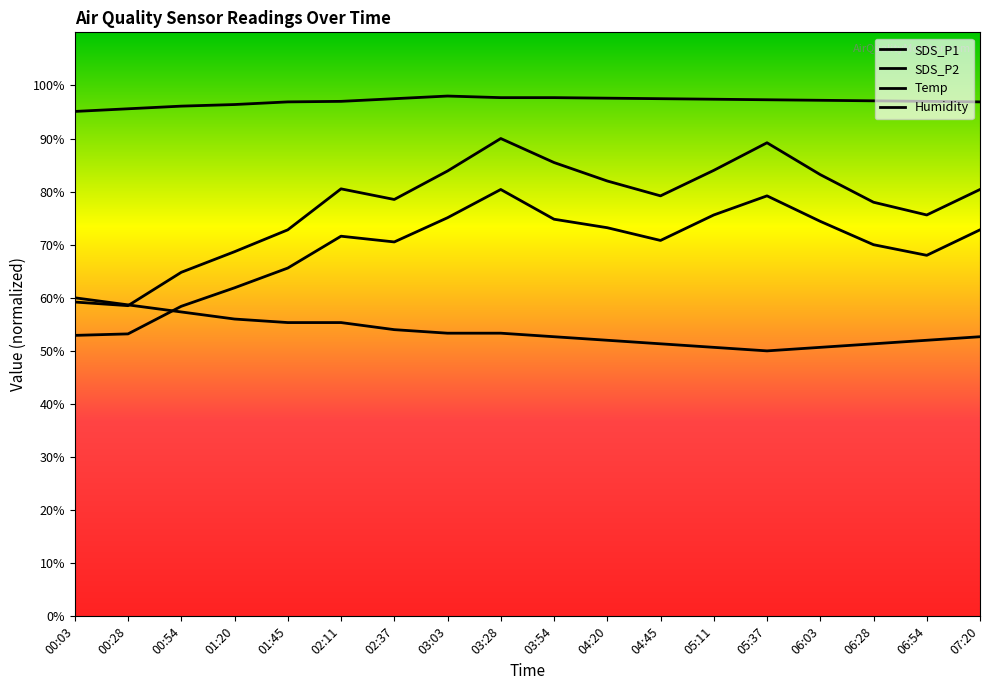

What is the difference between the maximum and second lowest values in the Temp series?

9.3